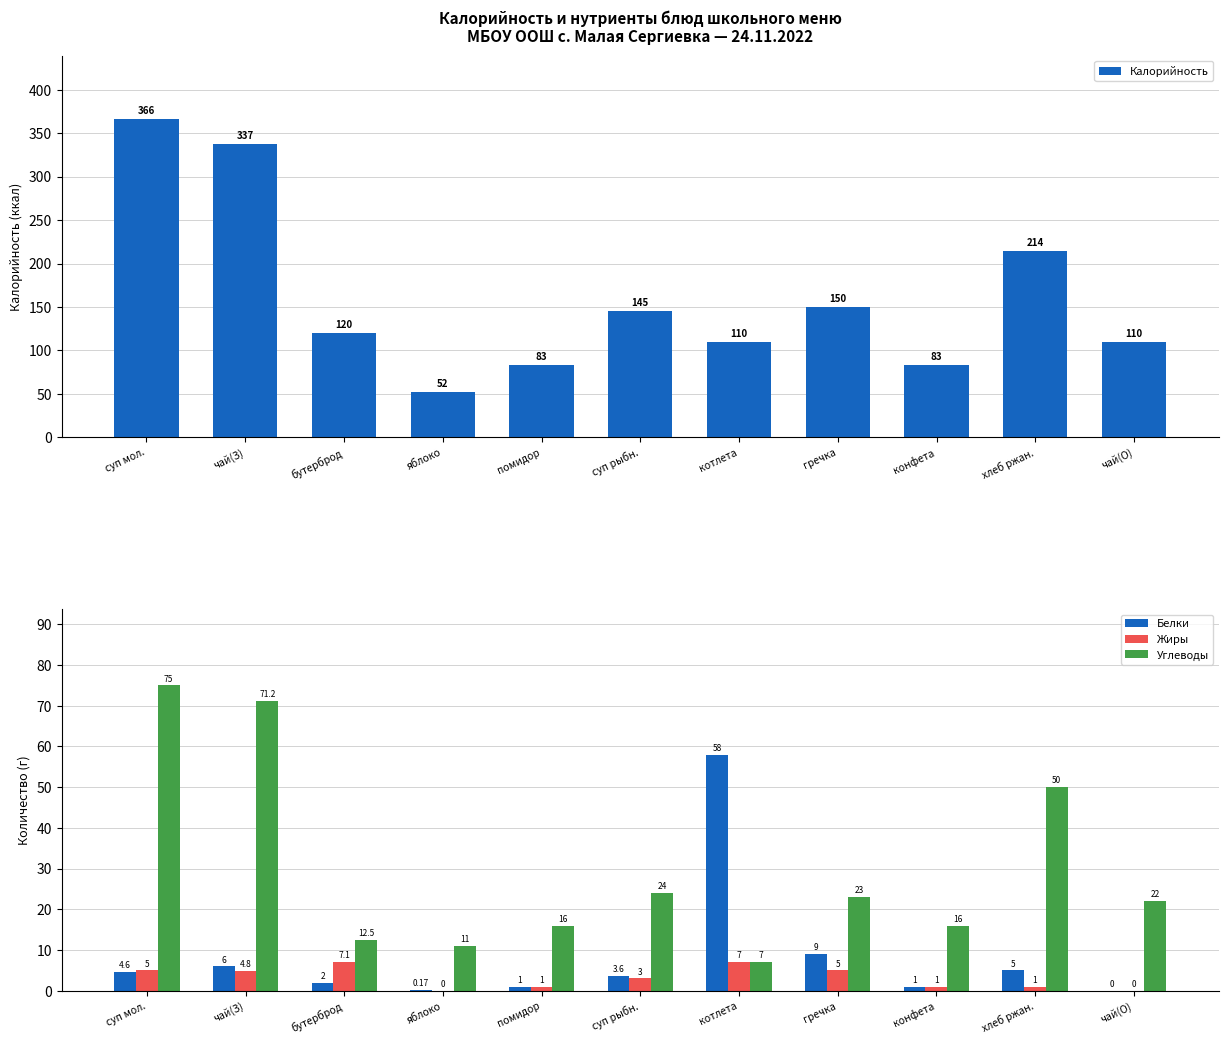

The value of Белки at бутерброд is 2.0. True or false?

True